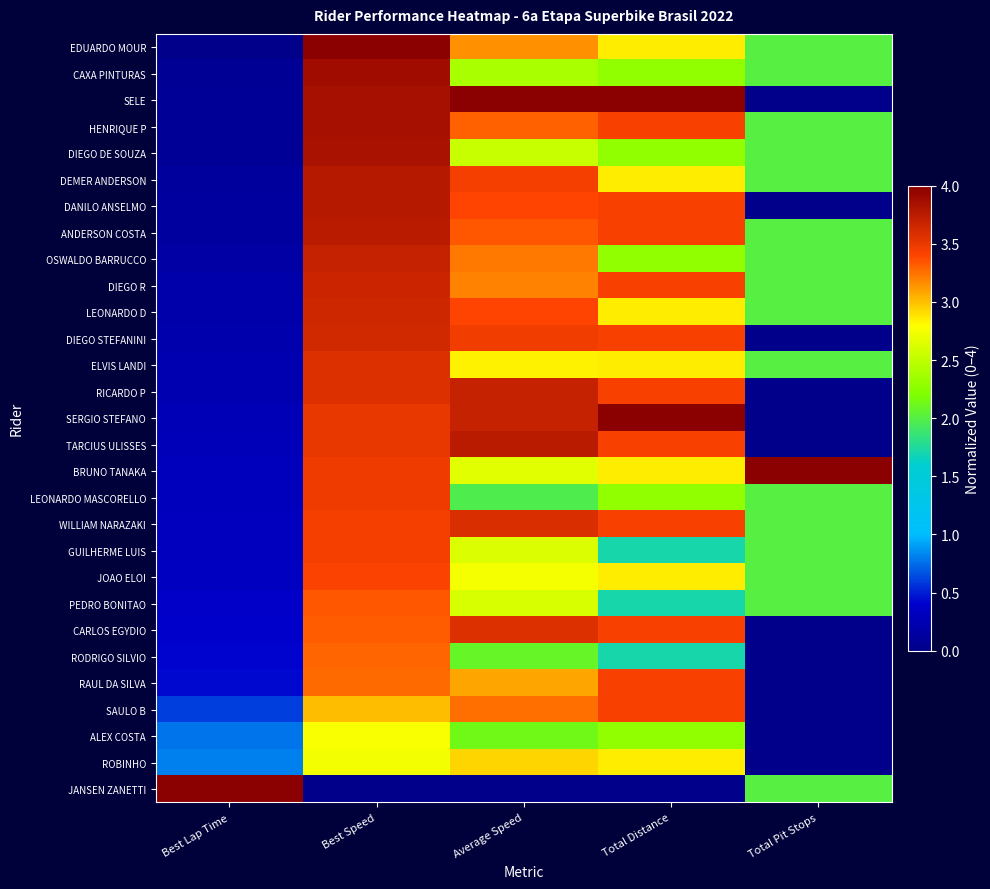

At which category is the sum across all series the highest?

Best Speed